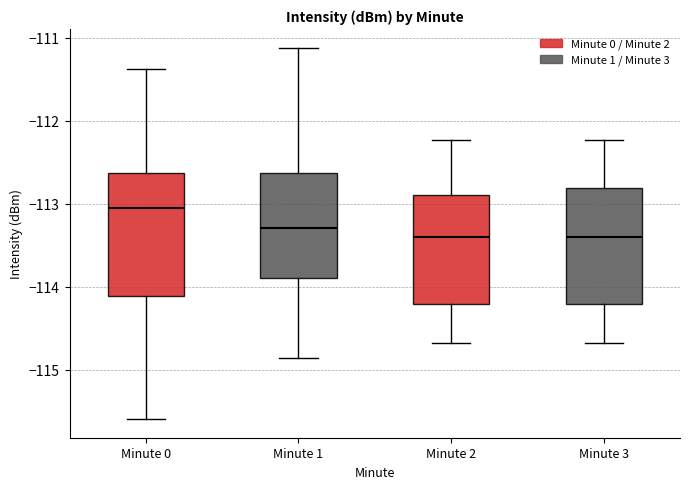

Reading left to right, read every box against the y-axis: the position of its median line, the range the box covers, and the ends of its whiskers. The values are not printed on the chart, so give them approximately, as read against the axis.

Minute 0: median -113.1, box -114.1 to -112.6, whiskers -115.6 to -111.4
Minute 1: median -113.3, box -113.9 to -112.6, whiskers -114.9 to -111.1
Minute 2: median -113.4, box -114.2 to -112.9, whiskers -114.7 to -112.2
Minute 3: median -113.4, box -114.2 to -112.8, whiskers -114.7 to -112.2